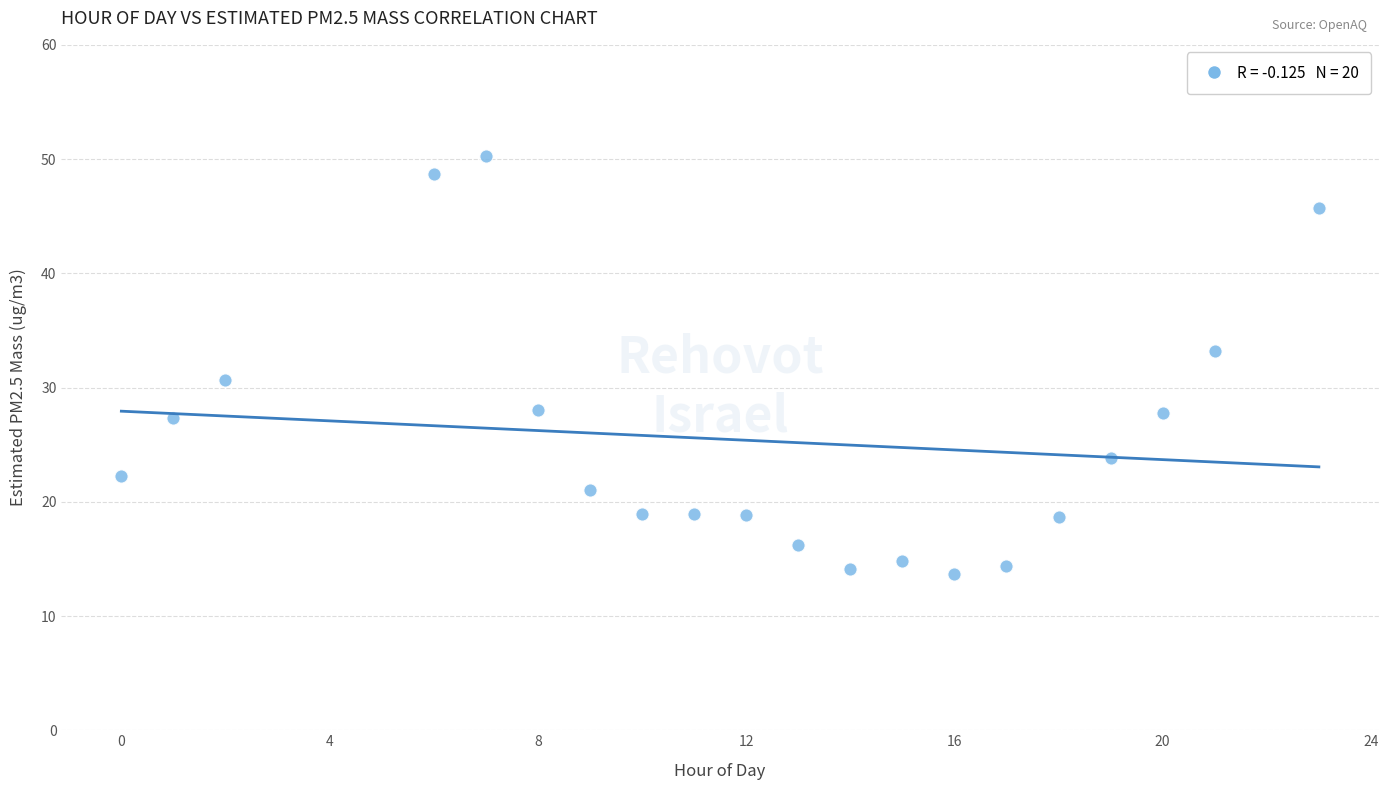

What is the range of Y values (max minus min)?

36.6